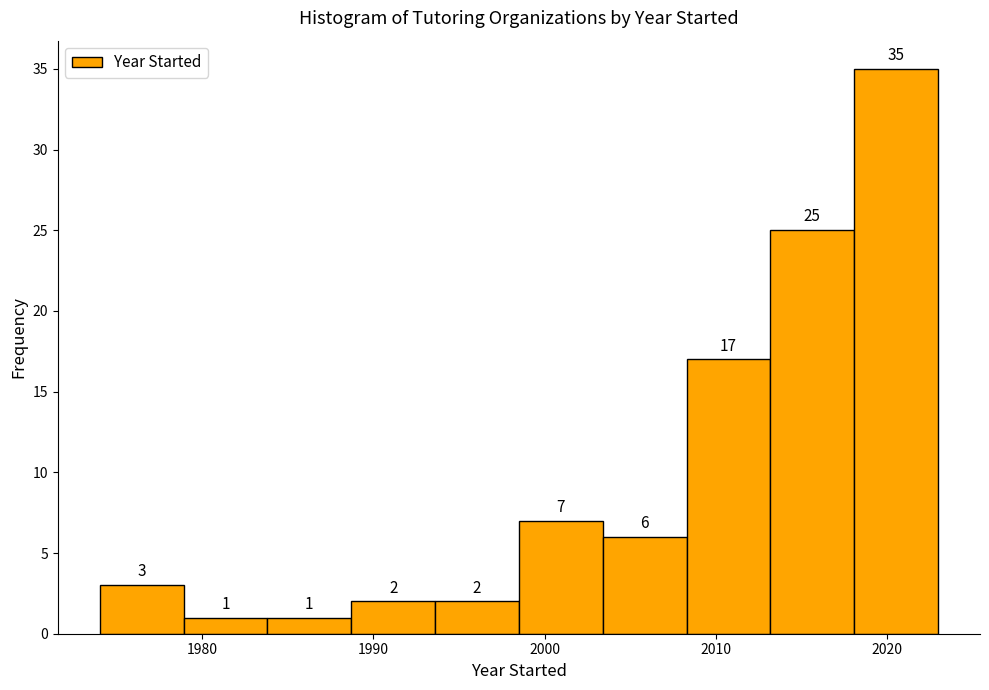

Which range on the x-axis has the tallest bar?

2018.1 to 2023.0